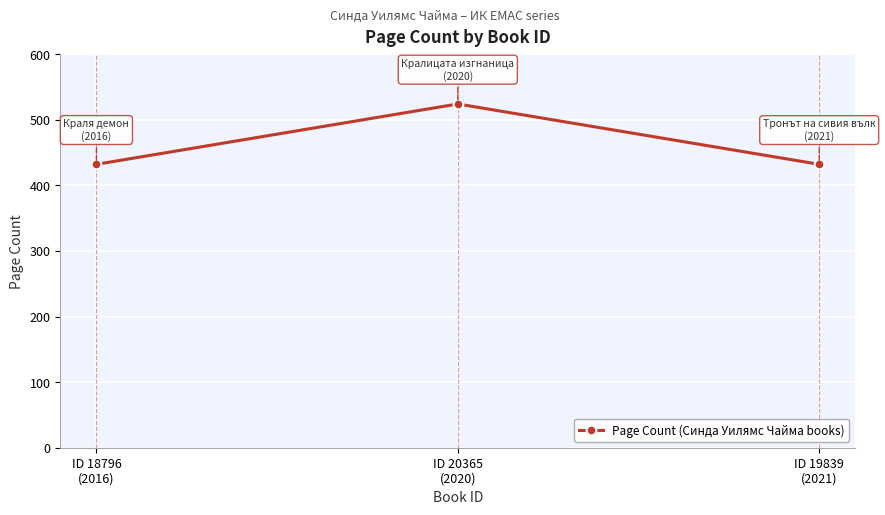

What position from the left is ID 18796
(2016)?

1